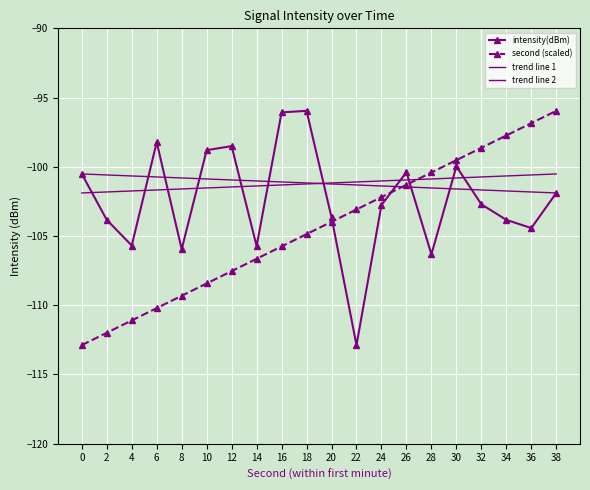

Which series has the largest range (max minus min)?

intensity(dBm)